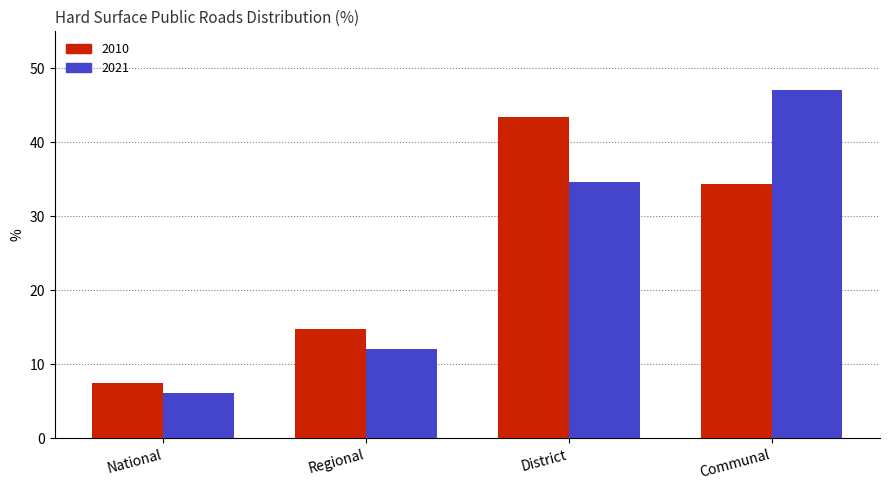

Rank the categories by 2021 value from lowest to highest.

National, Regional, District, Communal